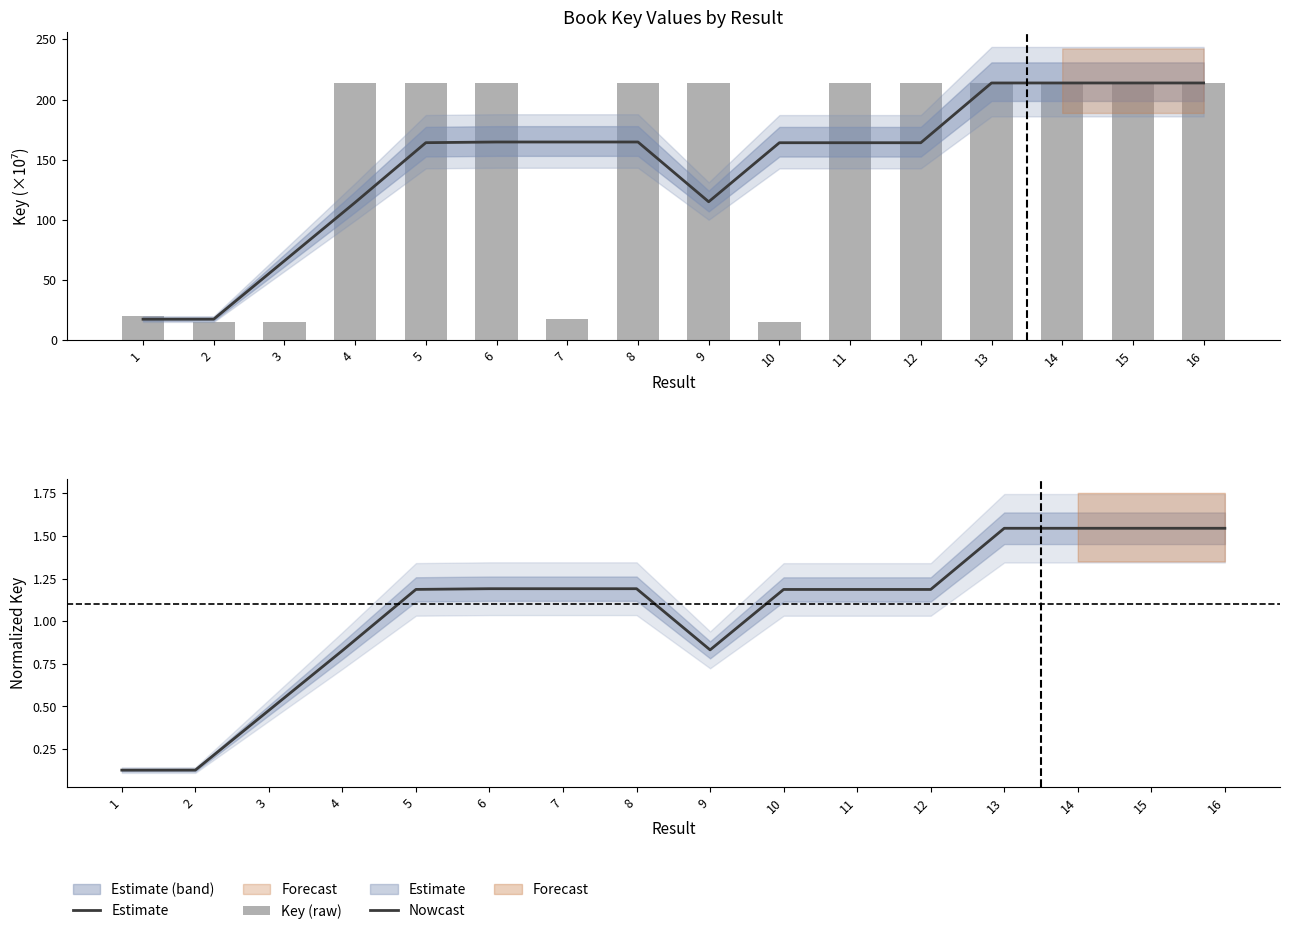

Are the bars grouped side by side (vs. stacked)?

Yes